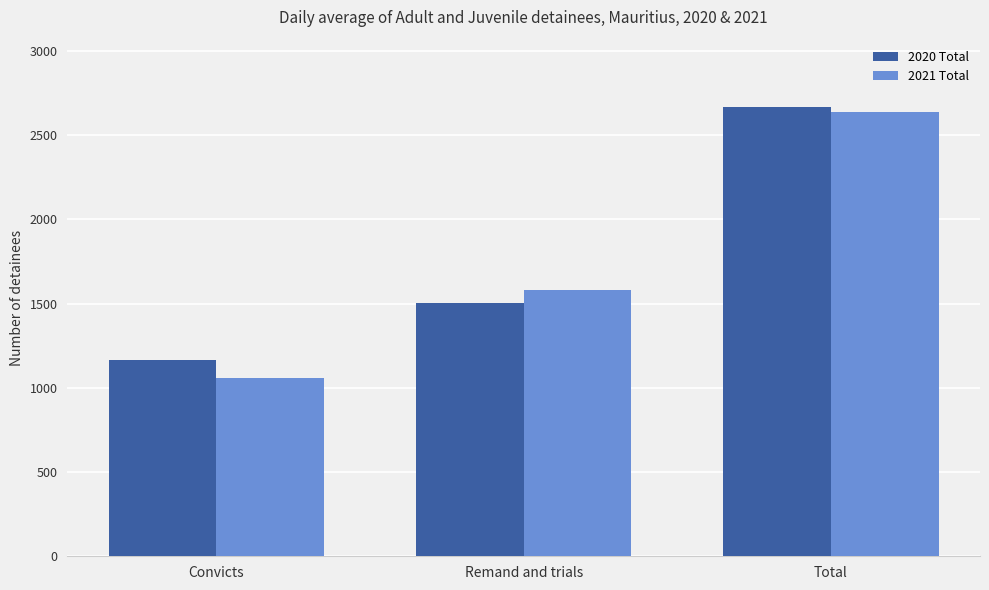

What value does the 2020 Total series have at Total, to the nearest 100?

2700